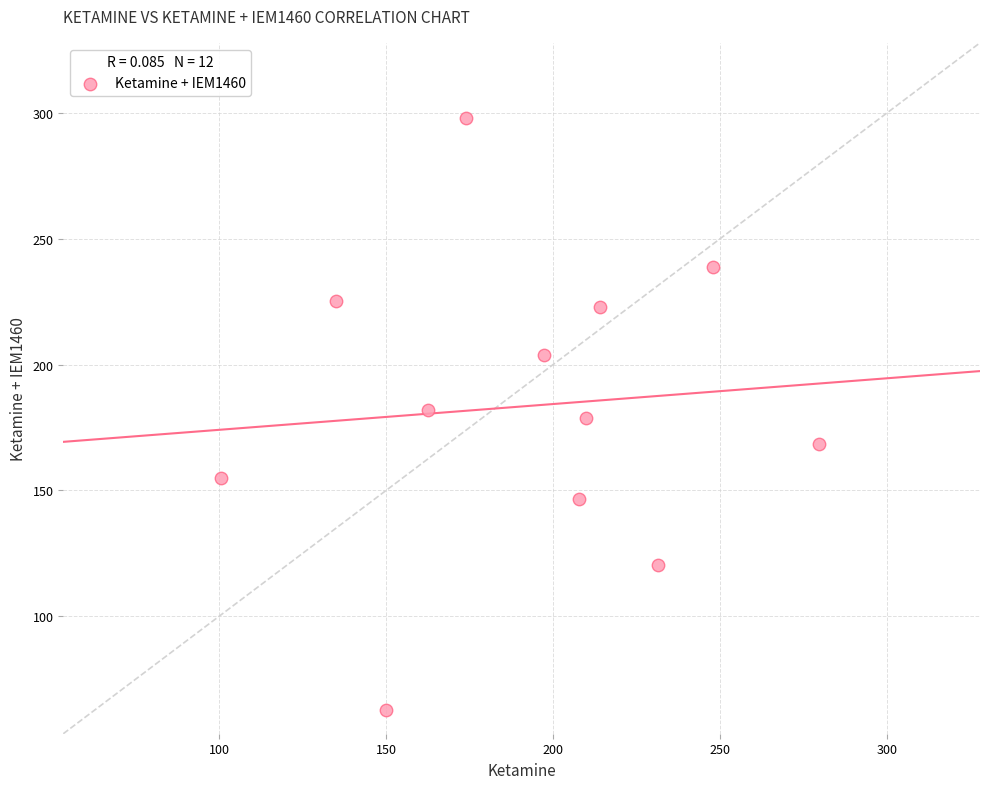

What is the average Y value?

183.5